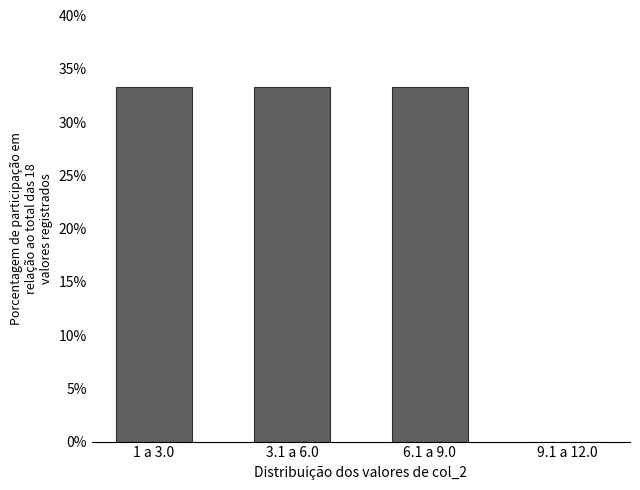

Reading left to right, transcribe all the data shown in this chart.

1 a 3.0=33.3	3.1 a 6.0=33.3	6.1 a 9.0=33.3	9.1 a 12.0=0.0